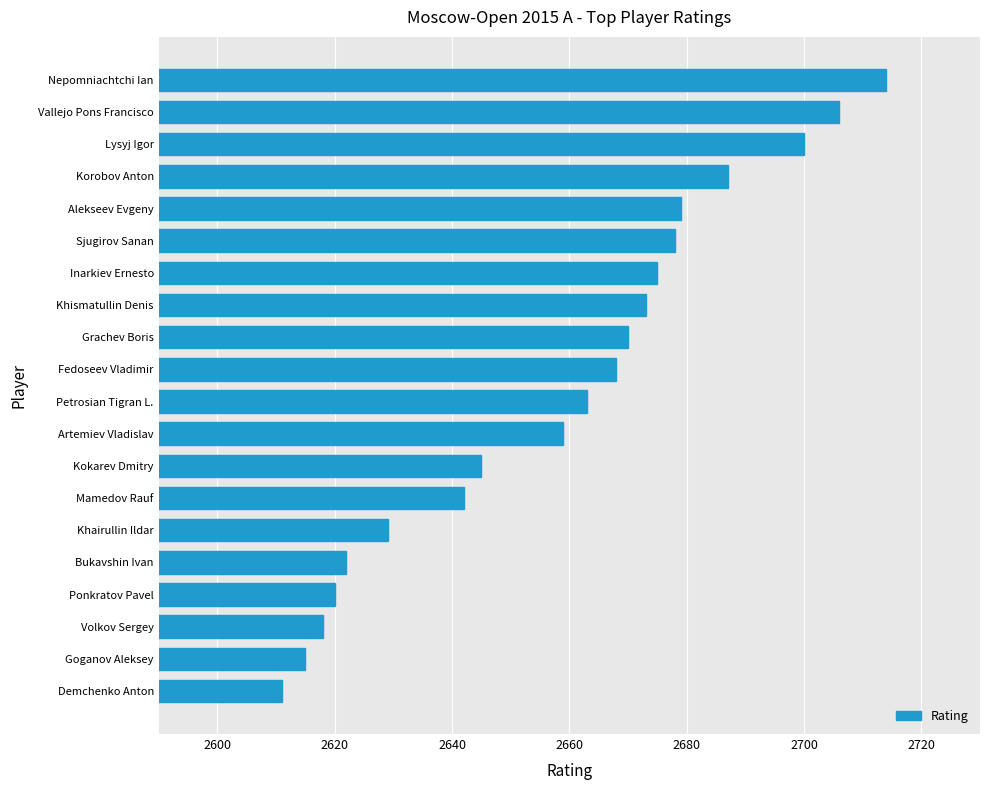

Which has a higher value, Mamedov Rauf or Inarkiev Ernesto?

Inarkiev Ernesto